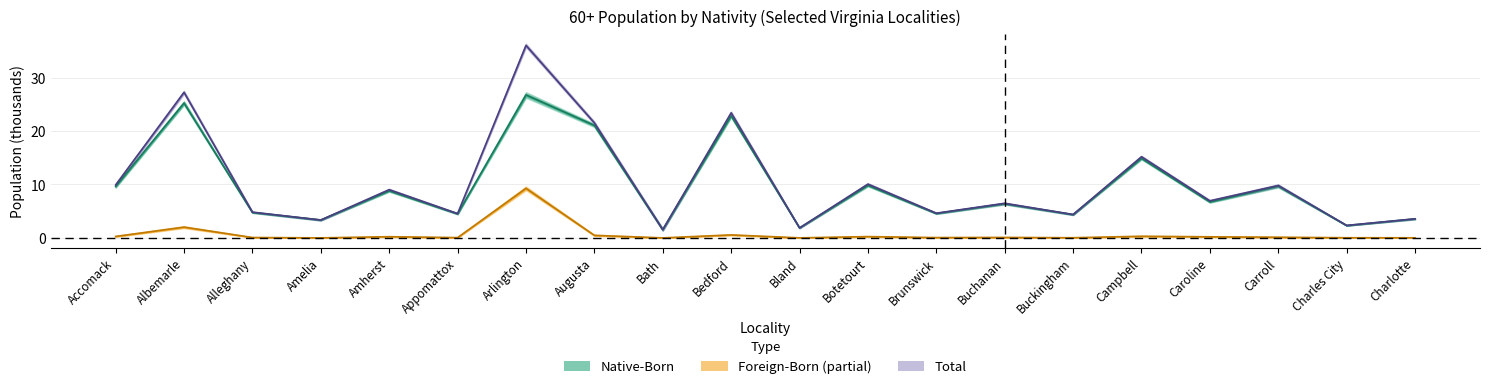

Between Alleghany and Charles City, which series saw the biggest shift?

Total